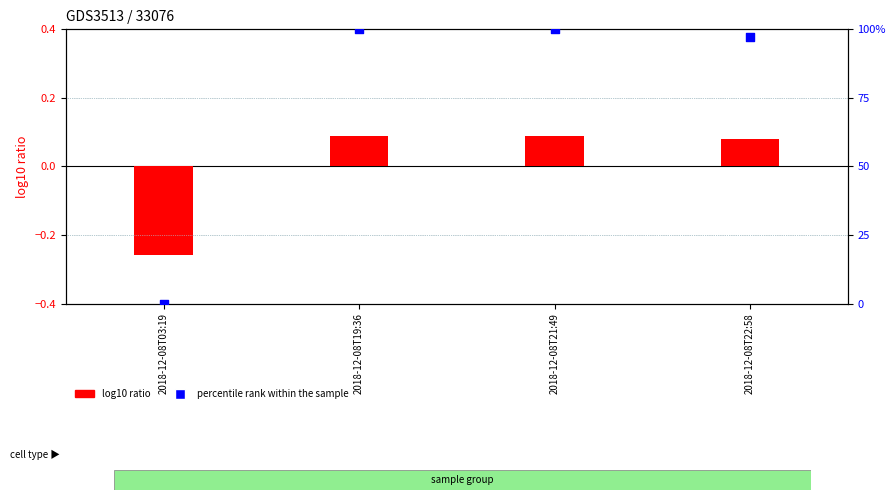

Which series has the largest total across all categories?

percentile rank within the sample